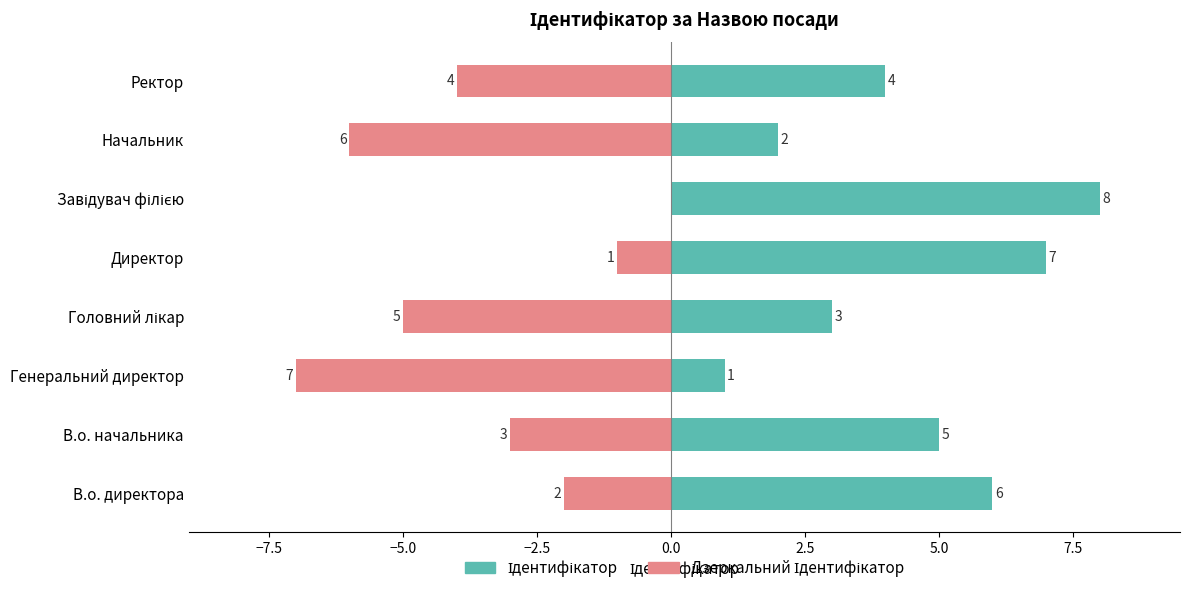

Which series has the largest total across all categories?

Ідентифікатор